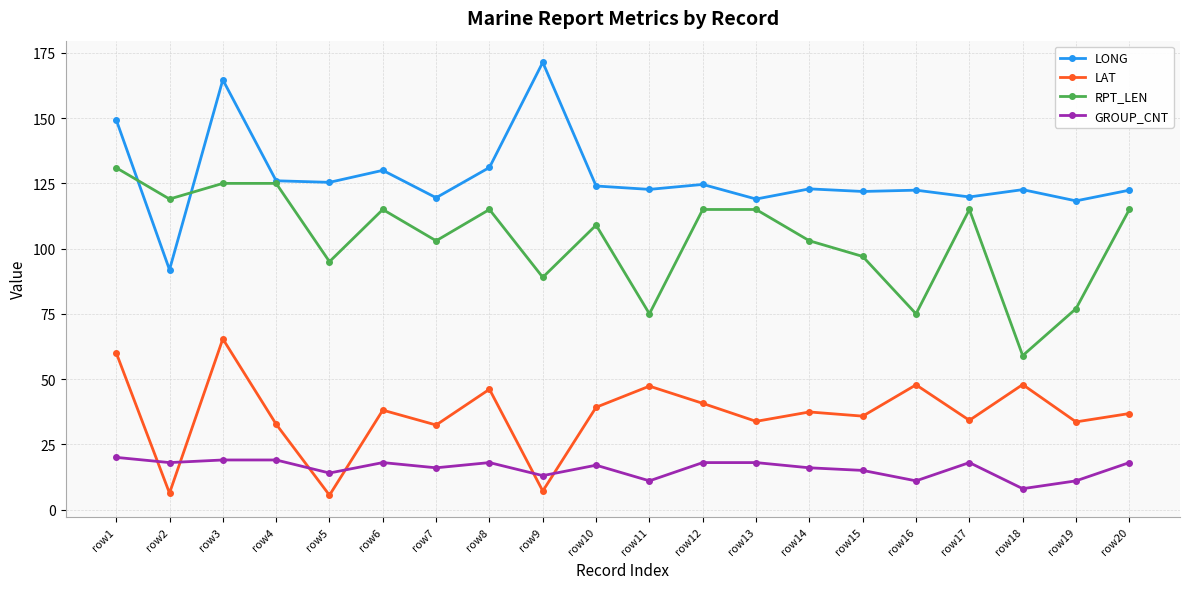

True or false: RPT_LEN has a value of 125.0 at row3.

True